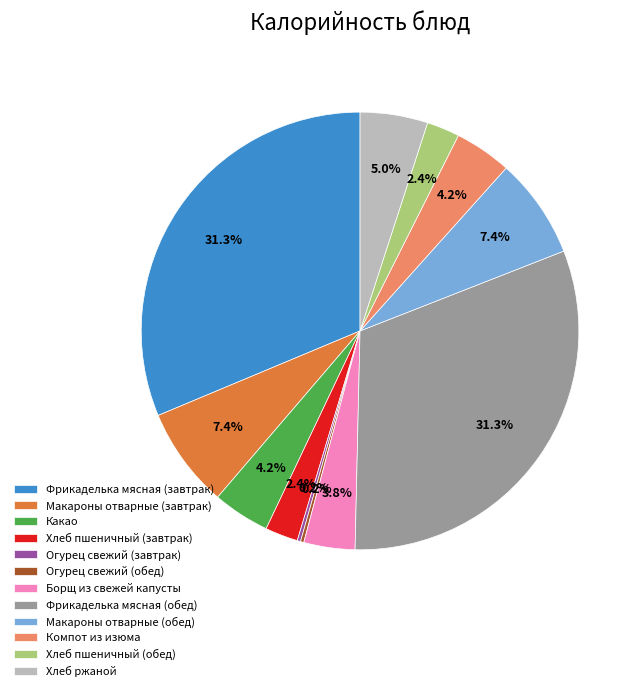

Combined, what portion of the pie is Хлеб ржаной and Хлеб пшеничный (завтрак)?

7.4%